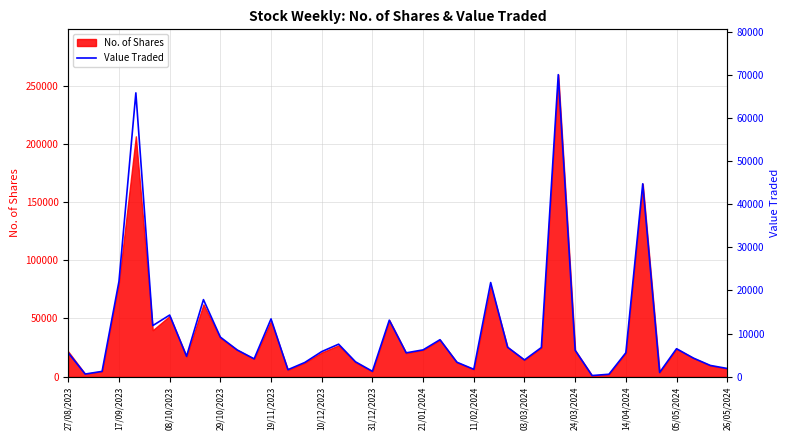

What is the highest value of the No. of Shares series?

259422